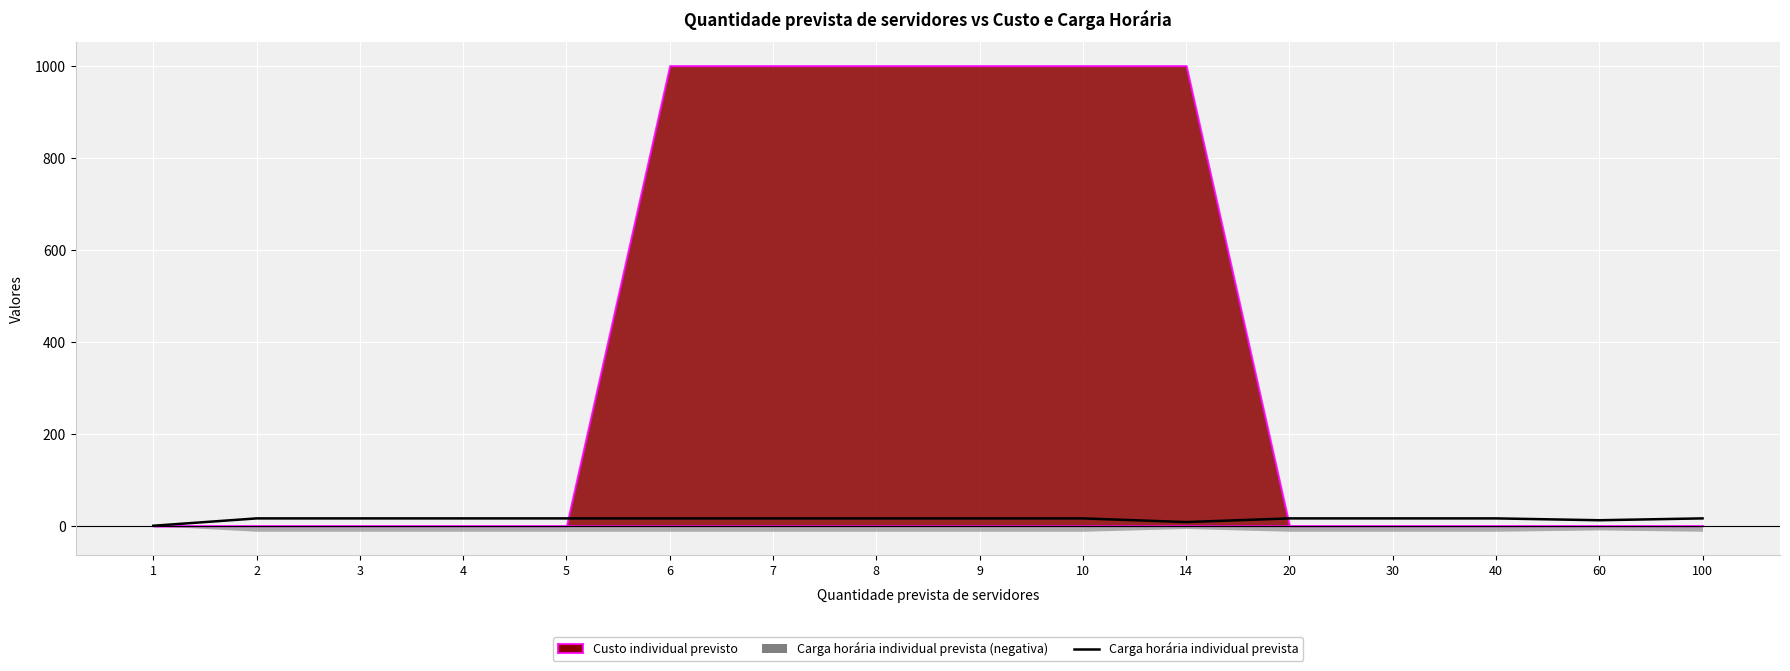

Between 4 and 8, which is larger?

4